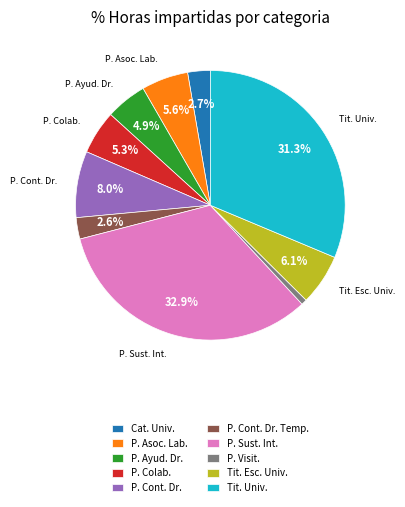

What portion of the pie excludes P. Ayud. Dr.?

95.1%